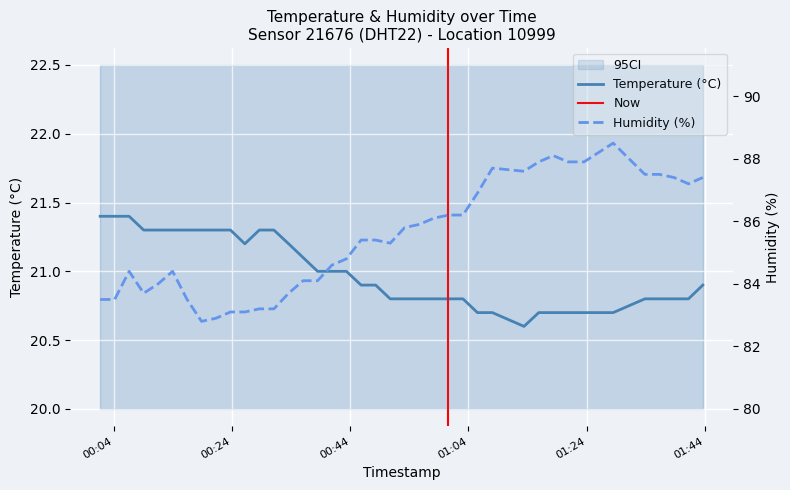

Reading left to right, list all the values displayed in this chart.

temperature: 21.4	21.4	21.4	21.3	21.3	21.3	21.3	21.3	21.3	21.3	21.2	21.3	21.3	21.2	21.1	21.0	21.0	21.0	20.9	20.9	20.8	20.8	20.8	20.8	20.8	20.8	20.7	20.7	20.6	20.7	20.7	20.7	20.7	20.7	20.7	20.8	20.8	20.8	20.8	20.9
humidity: 83.5	83.5	84.4	83.7	84.0	84.4	83.5	82.8	82.9	83.1	83.1	83.2	83.2	83.7	84.1	84.1	84.6	84.8	85.4	85.4	85.3	85.8	85.9	86.1	86.2	86.2	86.9	87.7	87.6	87.9	88.1	87.9	87.9	88.2	88.5	87.5	87.5	87.4	87.2	87.4